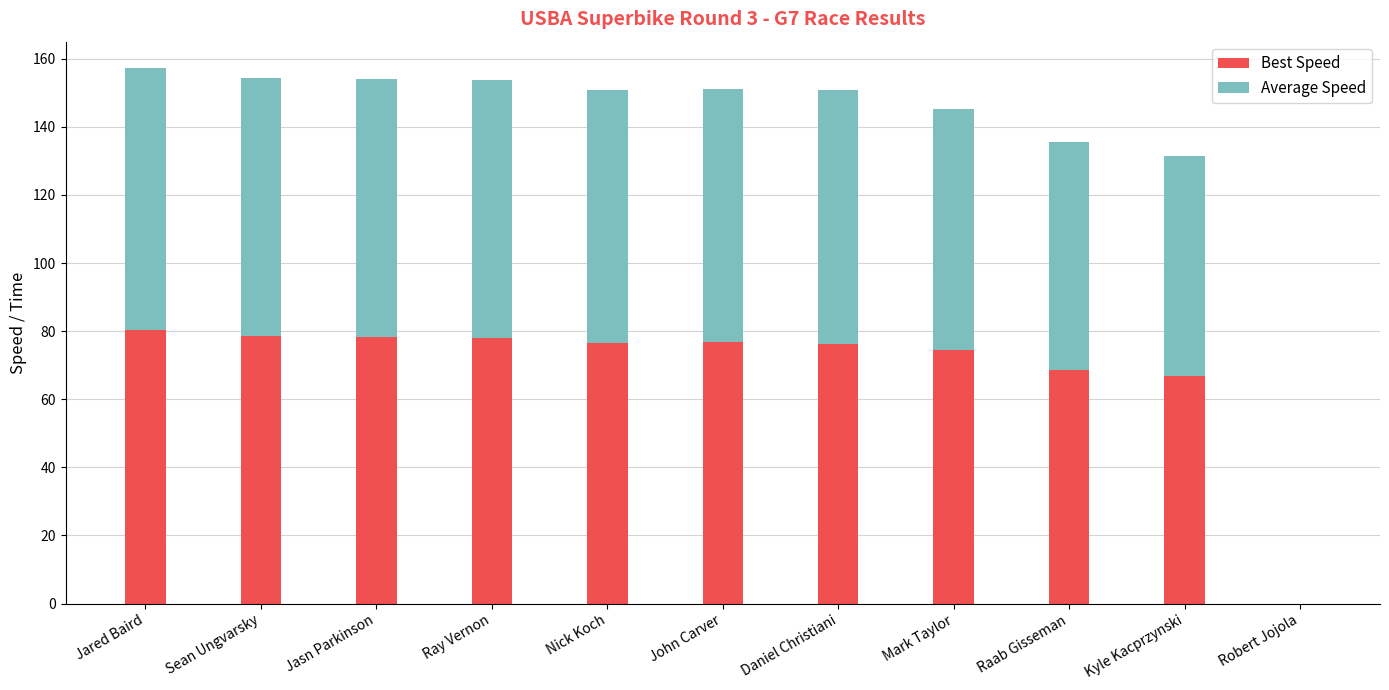

The value of Best Speed at Jasn Parkinson is 78.3. True or false?

True